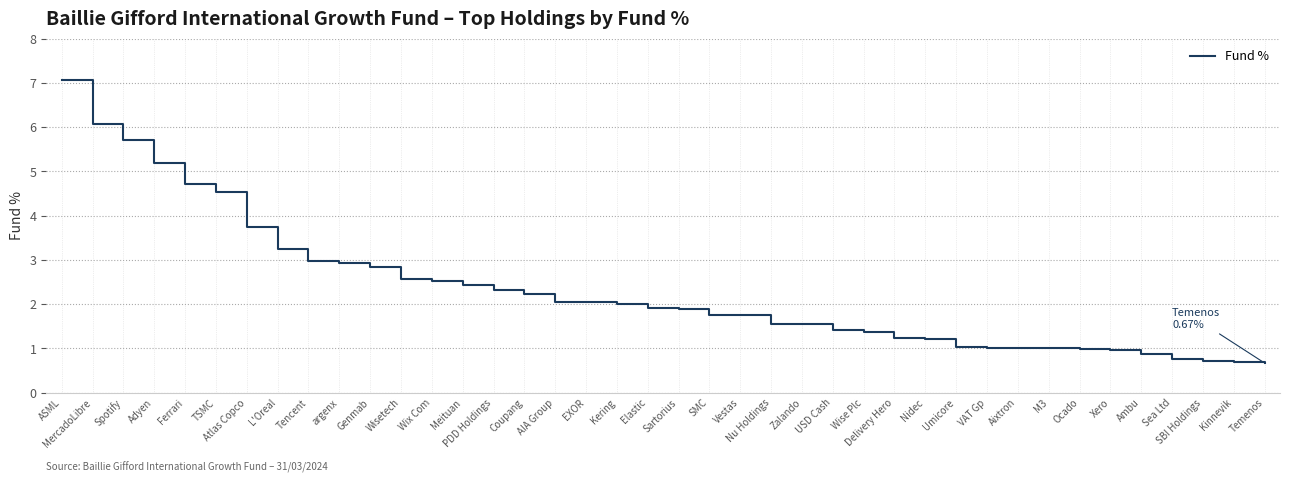

What is the change in value from Atlas Copco to PDD Holdings?

-1.4